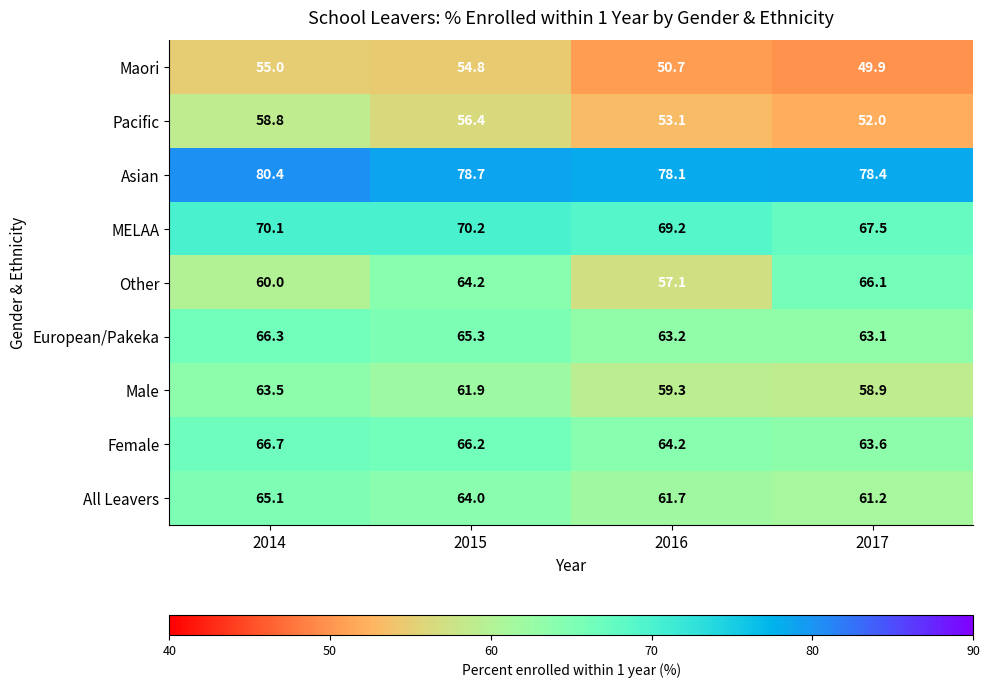

What is the difference between the highest and lowest values at 2014?

25.4